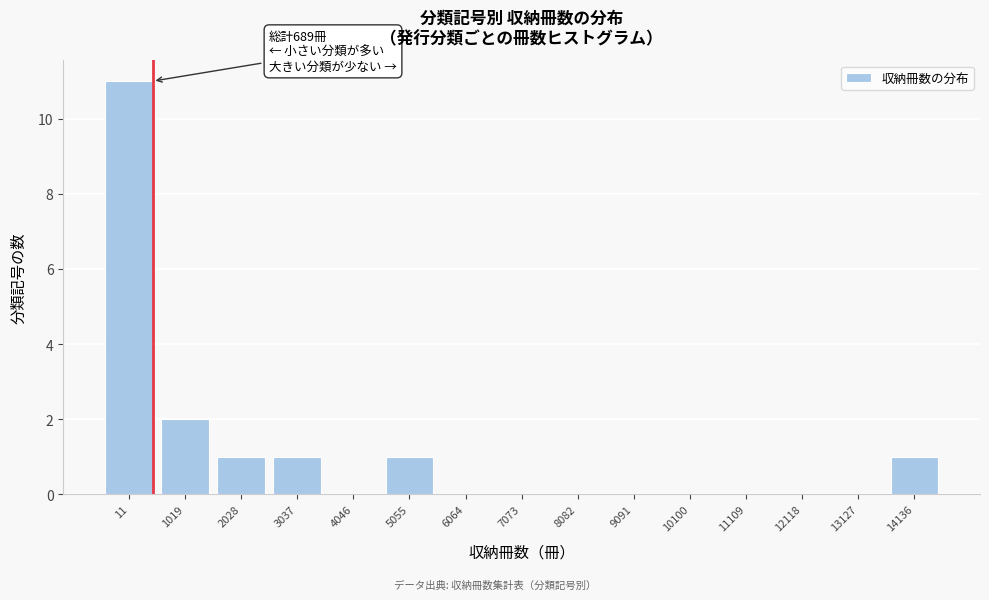

Reading left to right, extract all data points from this chart.

11=11	1019=2	2028=1	3037=1	4046=0	5055=1	6064=0	7073=0	8082=0	9091=0	10100=0	11109=0	12118=0	13127=0	14136=1